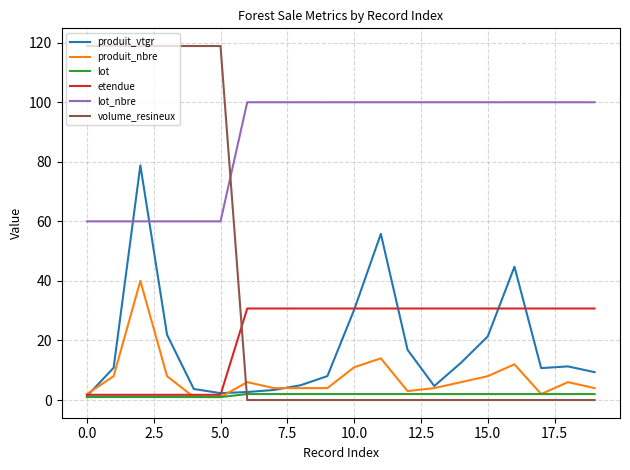

What is the greatest value displayed?

118.9